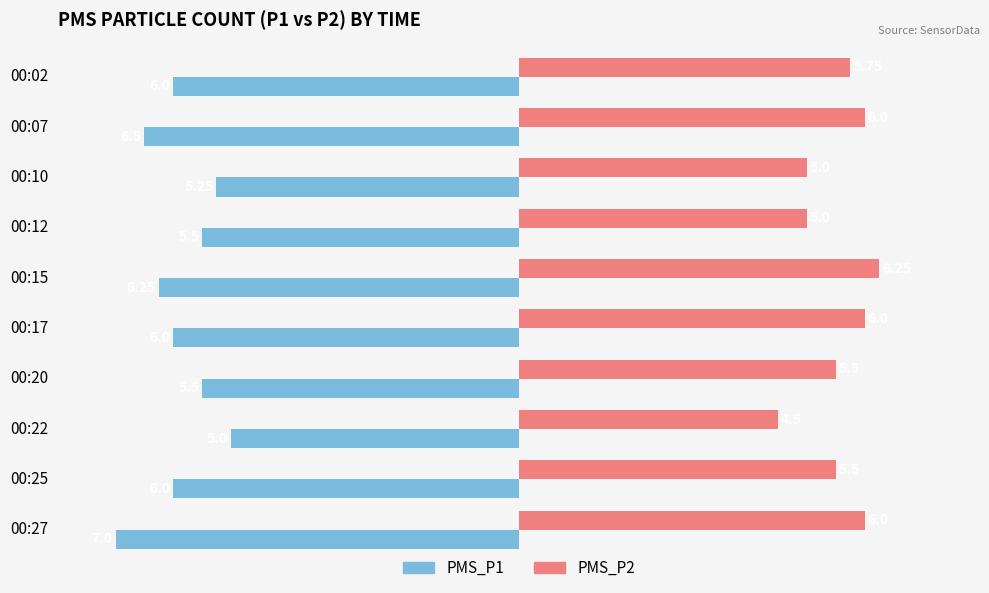

What is the sum of all PMS_P2 values?

55.5